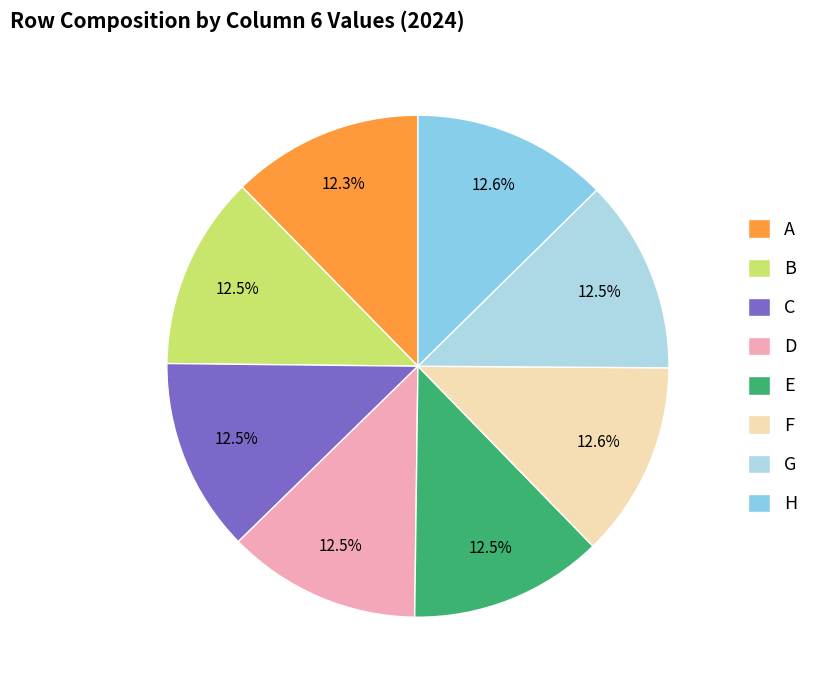

Which slice is the largest?

F